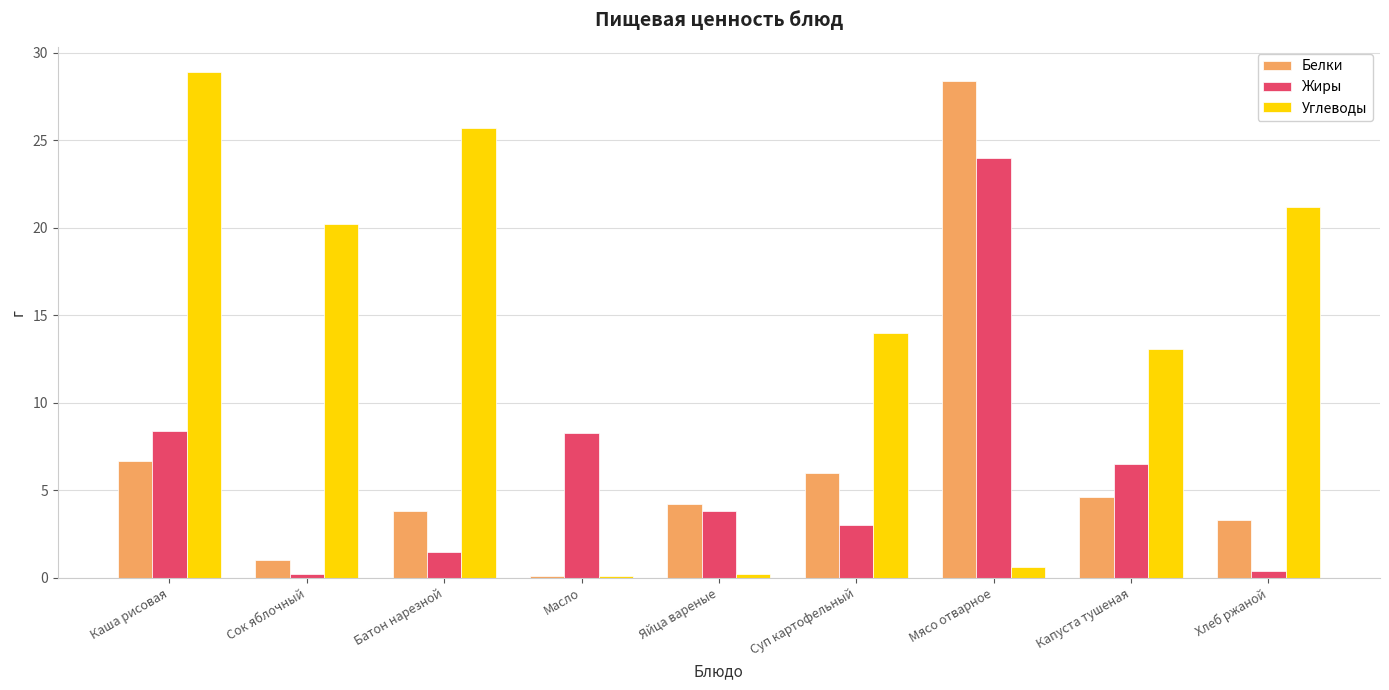

What position from the left is Яйца вареные?

5